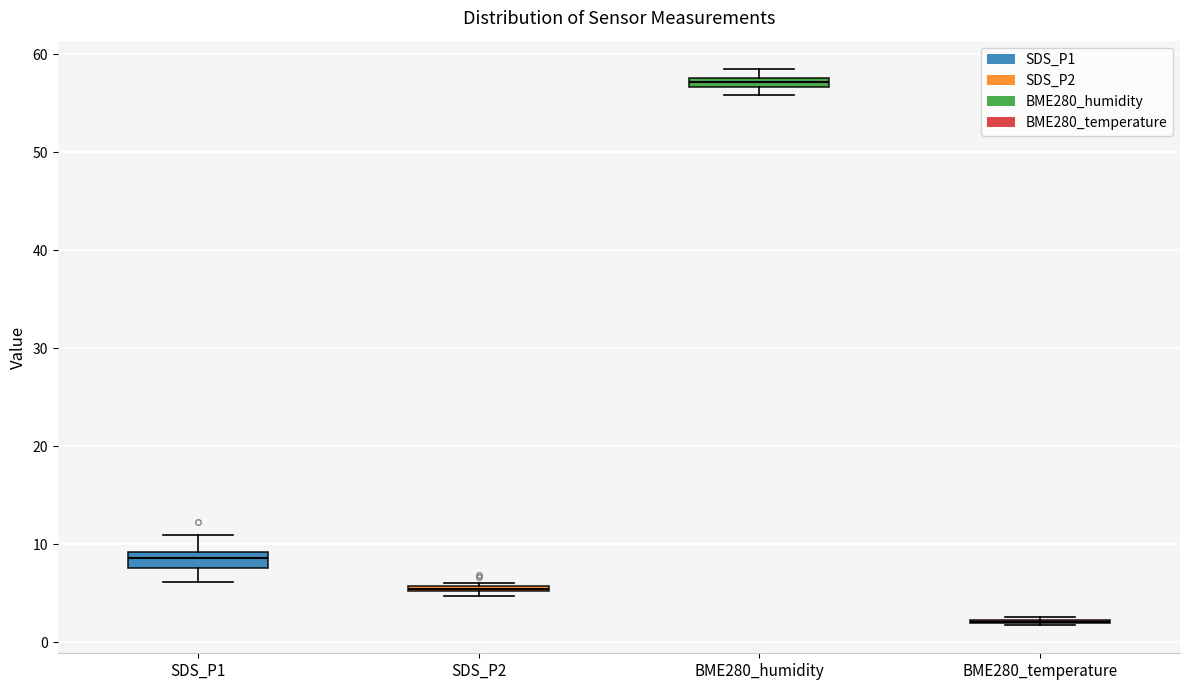

Where is the lower edge of the box for BME280_humidity on the y-axis? The values are not printed on the chart, so give them approximately, as read against the axis.

57